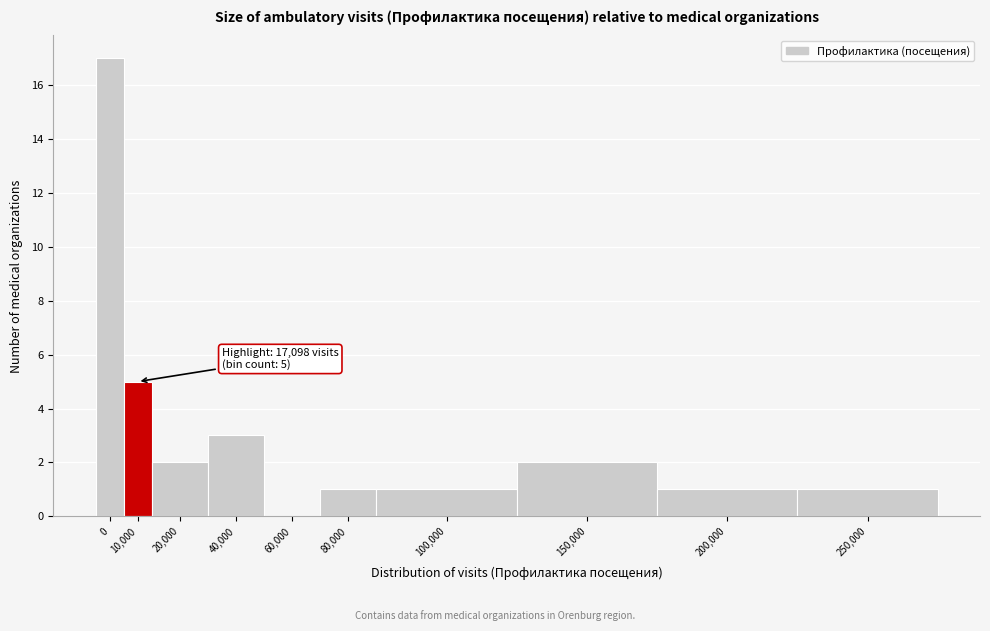

Reading right to left, extract all data points from this chart.

250,000=1	200,000=1	150,000=2	100,000=1	80,000=1	60,000=0	40,000=3	20,000=2	10,000=5	0=17